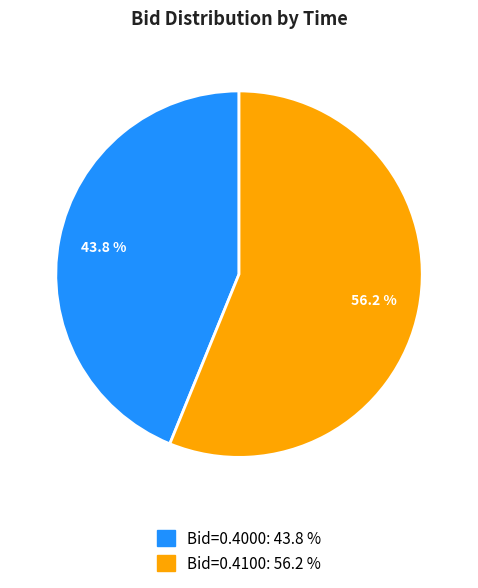

Does any single category account for the majority?

Yes